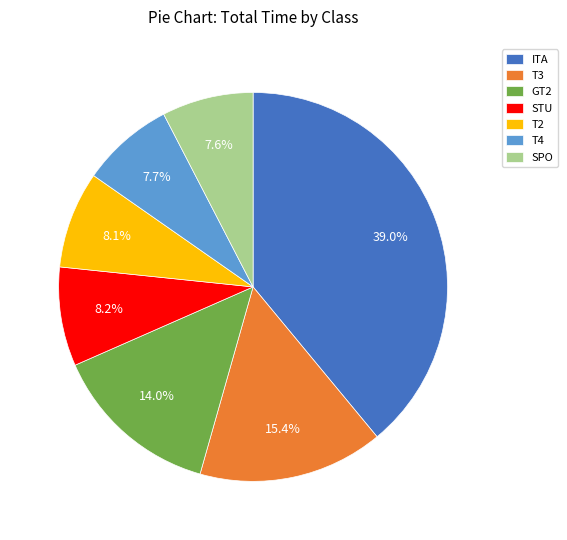

Which category has the biggest portion of the pie?

ITA